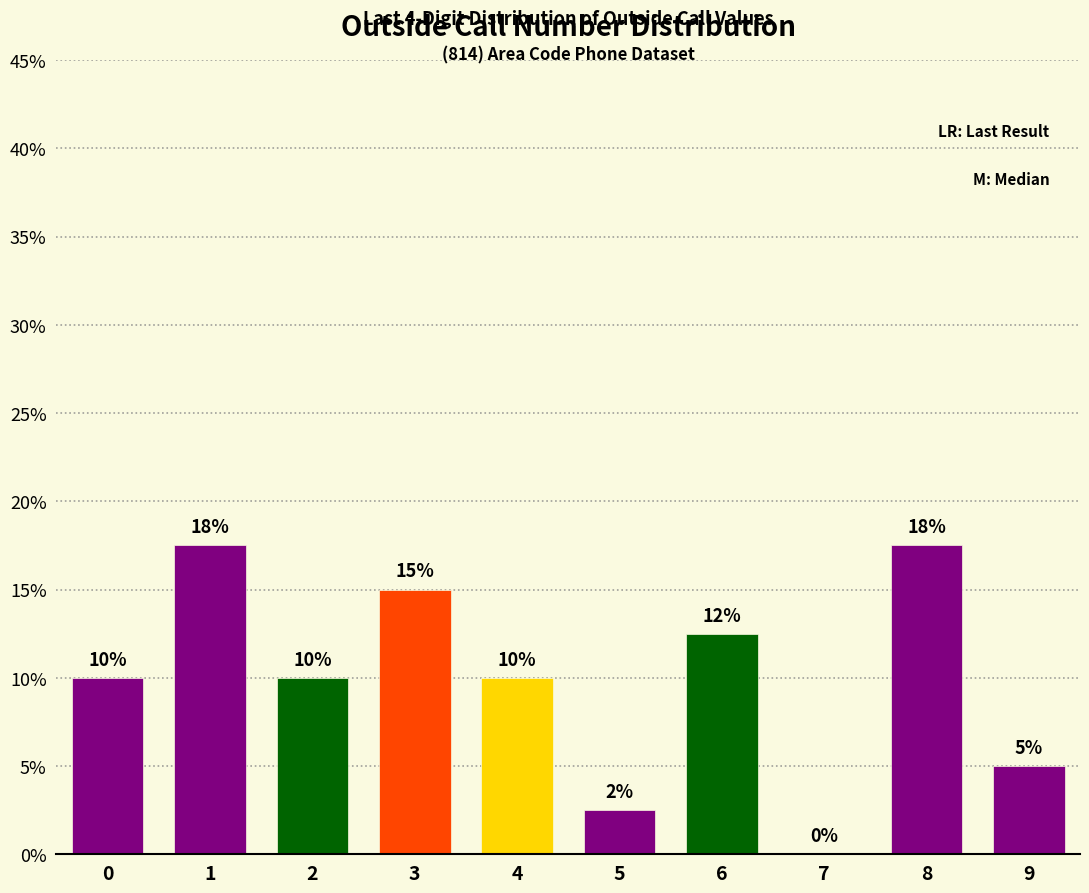

True or false: the data shows 0.0 at 7.

True